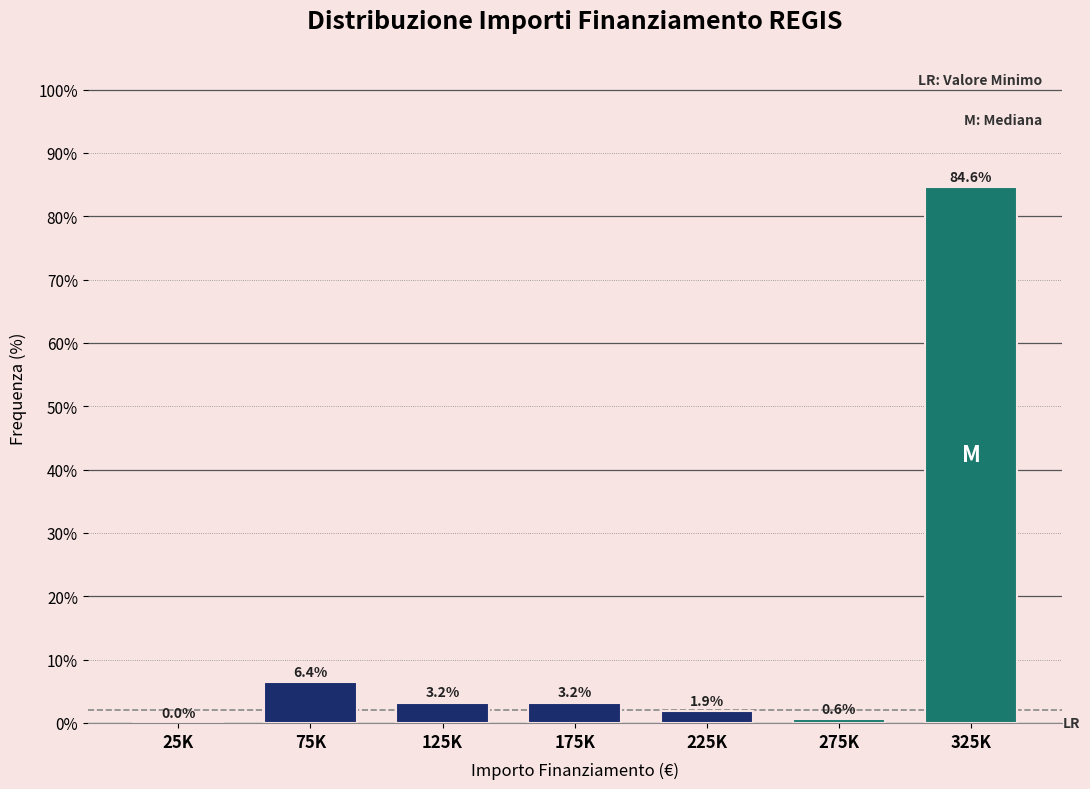

Reading right to left, transcribe all the data shown in this chart.

325K=84.6	275K=0.6	225K=1.9	175K=3.2	125K=3.2	75K=6.4	25K=0.0